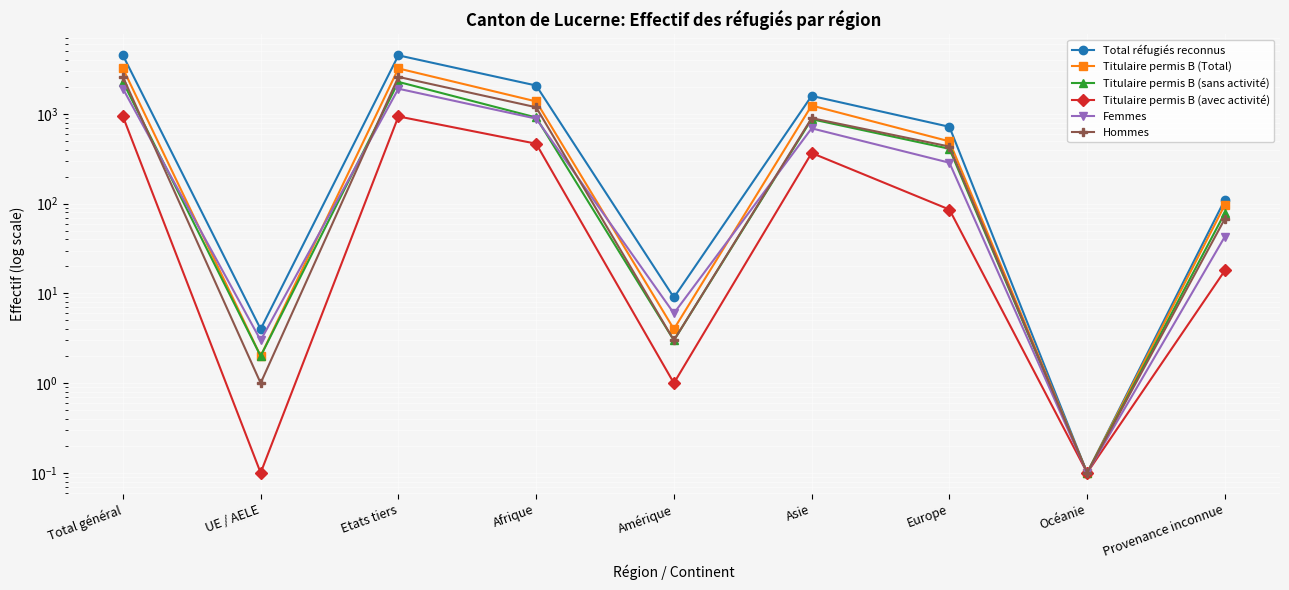

Which series has the widest spread of values?

Total réfugiés reconnus